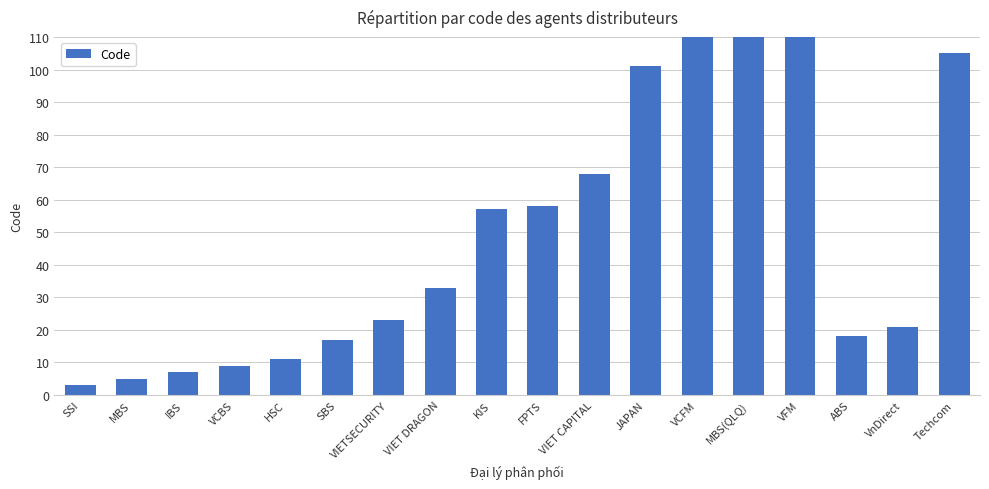

Rank the categories by value from highest to lowest.

VFM, MBS(QLQ), VCFM, Techcom, JAPAN, VIET CAPITAL, FPTS, KIS, VIET DRAGON, VIETSECURITY, VnDirect, ABS, SBS, HSC, VCBS, IBS, MBS, SSI